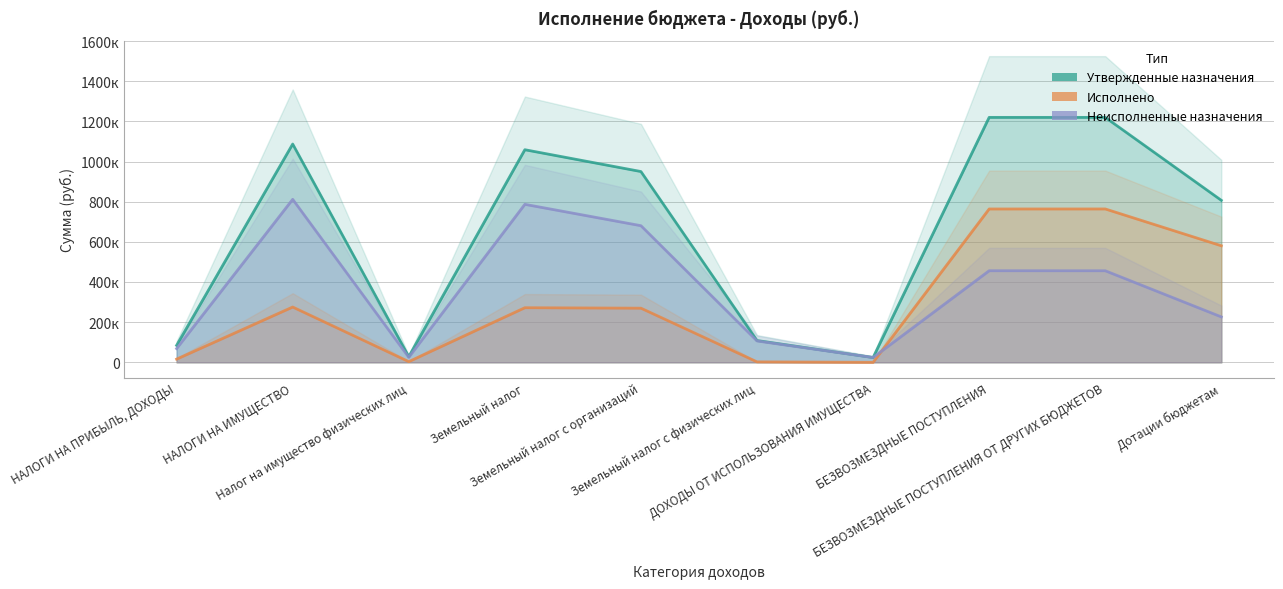

What is the approximate value of Исполнено at Дотации бюджетам?

580413.0